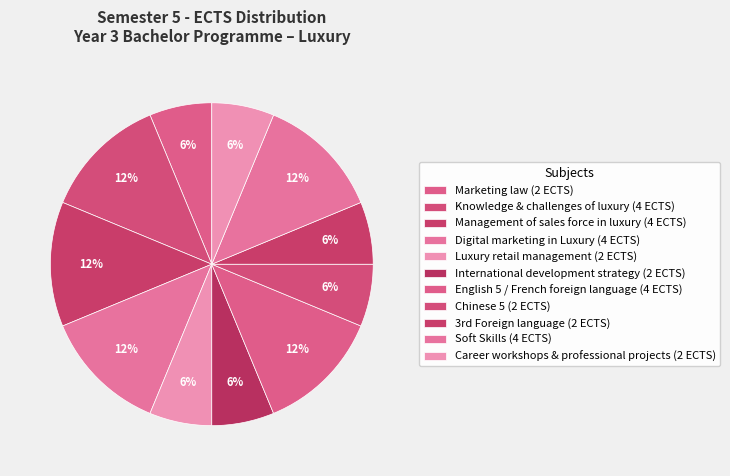

Approximately how many times larger is the value at Chinese 5 compared to Digital marketing in Luxury?

0.5